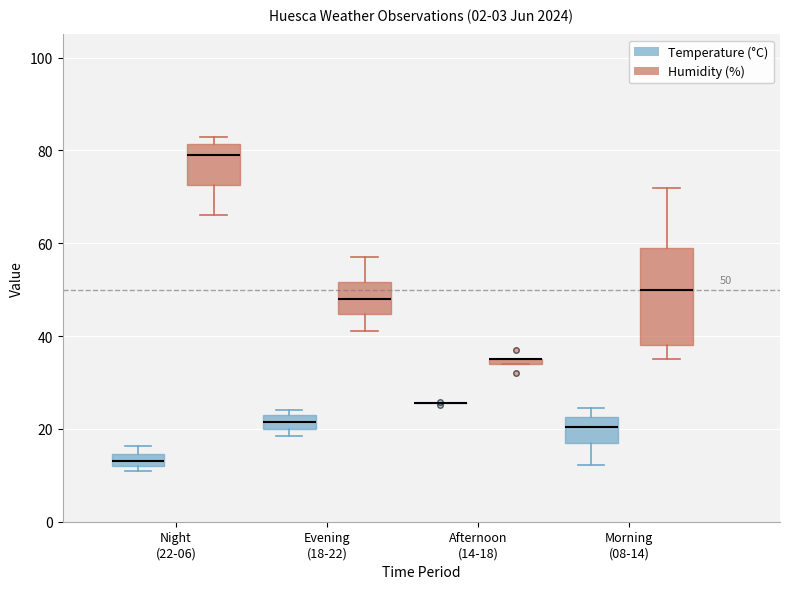

Which box is the tallest, from its lower edge to its upper edge?

Morning (08-14) (Humidity (%))